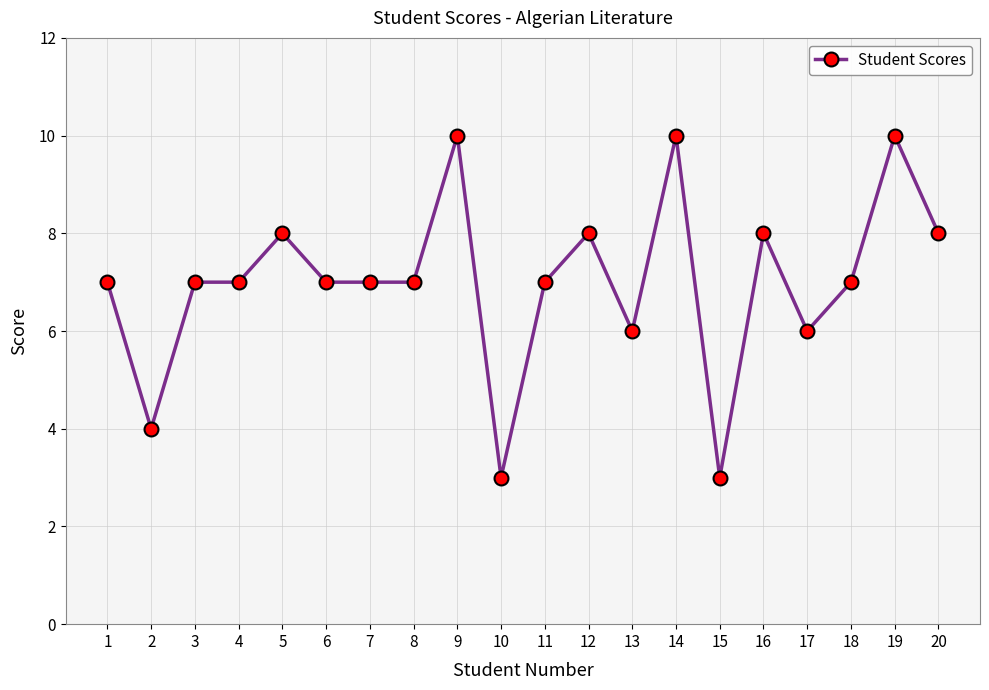

What is the difference between the maximum and minimum values?

7